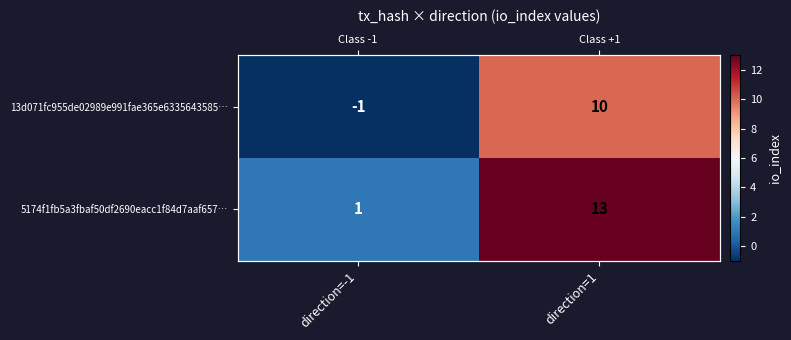

Which has a higher value, direction=-1 or direction=1?

direction=1